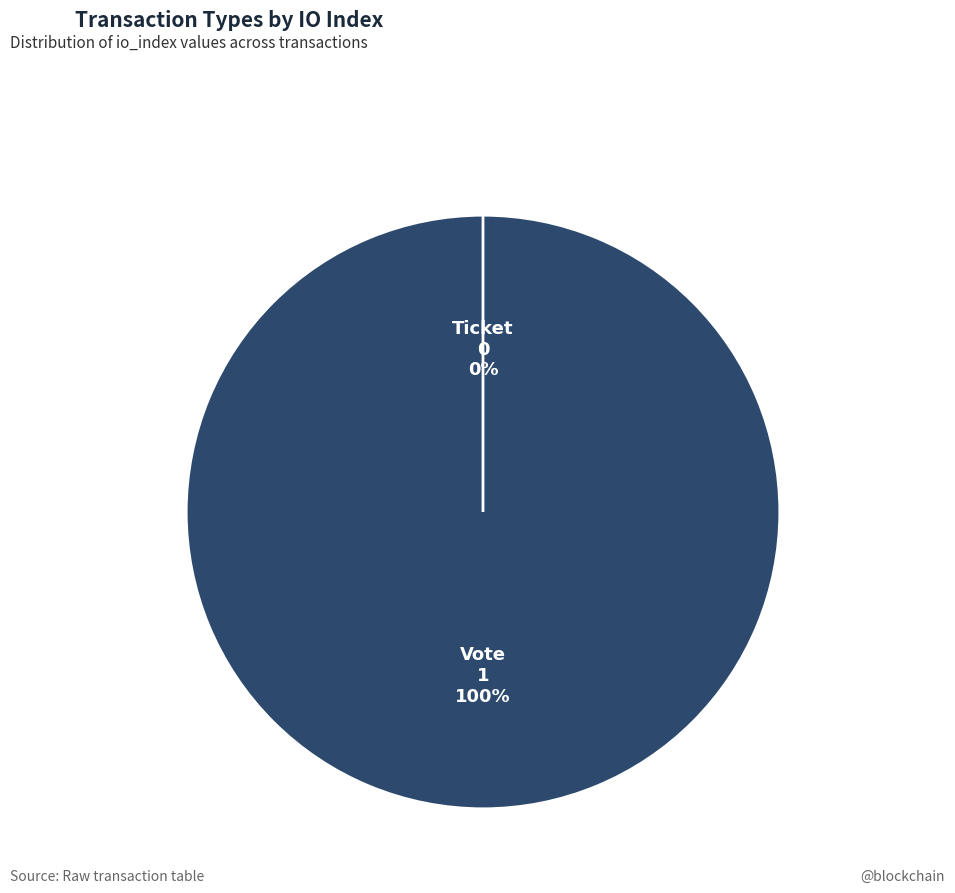

Rank the categories by value from lowest to highest.

Ticket (io_index=0), Vote (io_index=1)